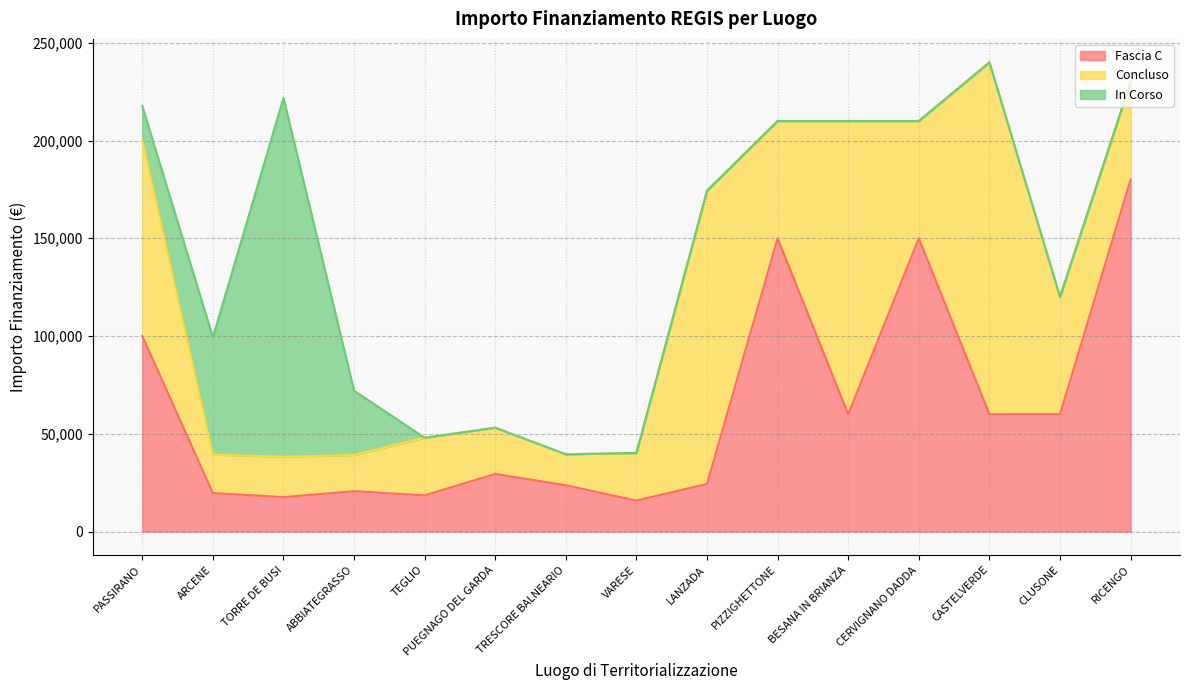

True or false: In Corso has more than 1 points higher than both neighbors.

False